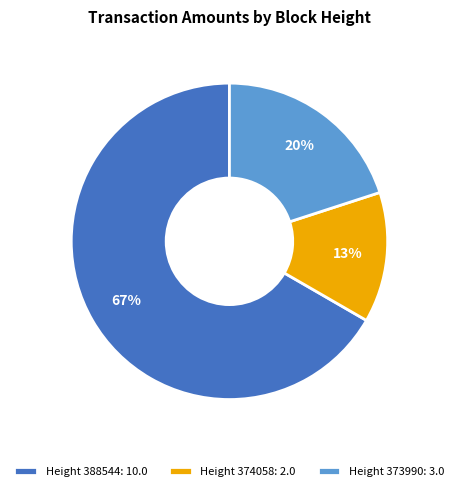

Is there a majority slice in this chart?

Yes